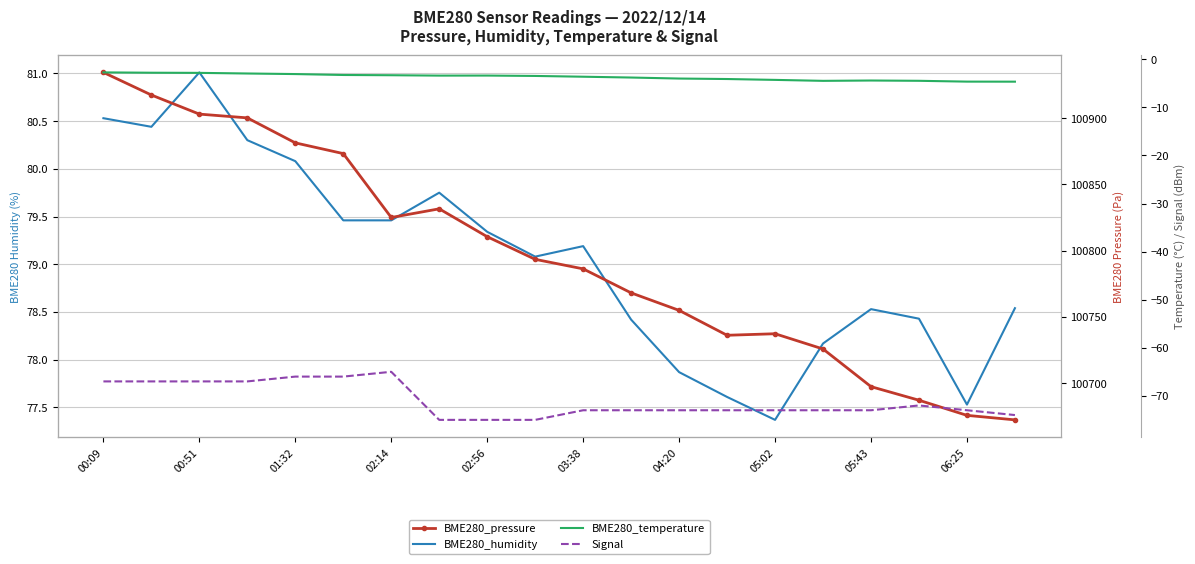

What is the difference between the Signal values at 00:09 and 05:43?

6.0